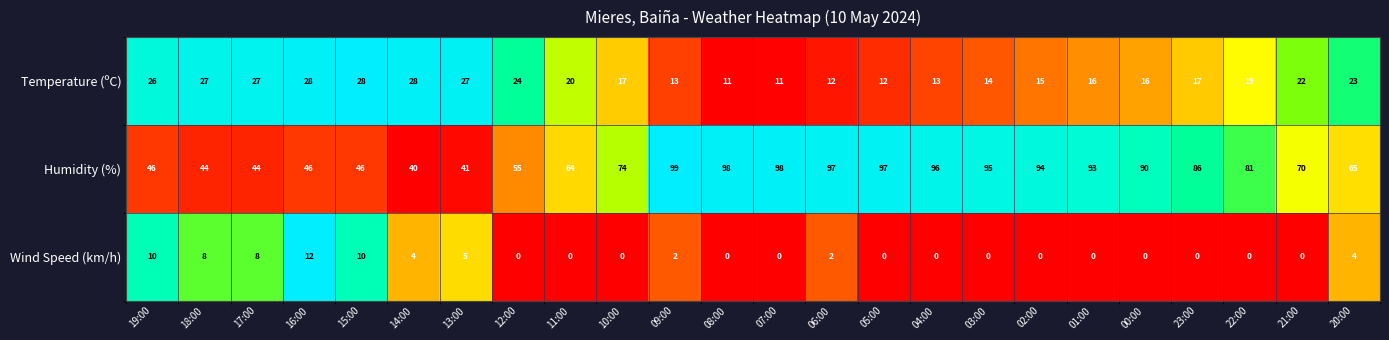

True or false: Humidity (%) has a value of 68 at 09:00.

False